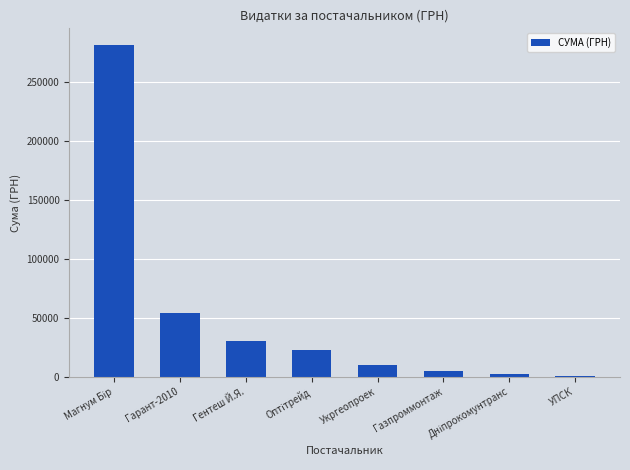

What is the sum of the values at Гентеш Й.Я. and Гарант-2010?

84124.2